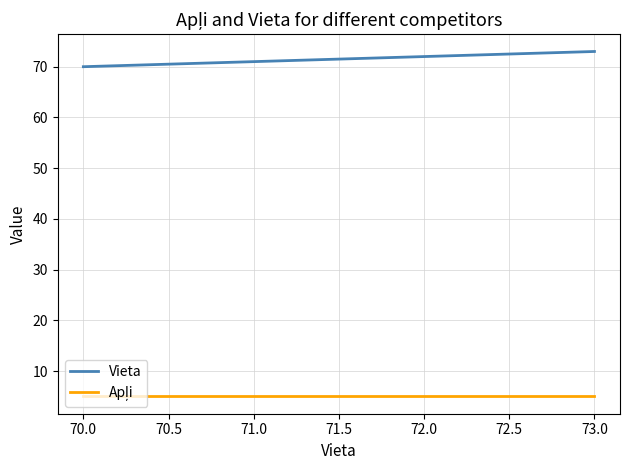

Which series has the largest total across all categories?

Vieta